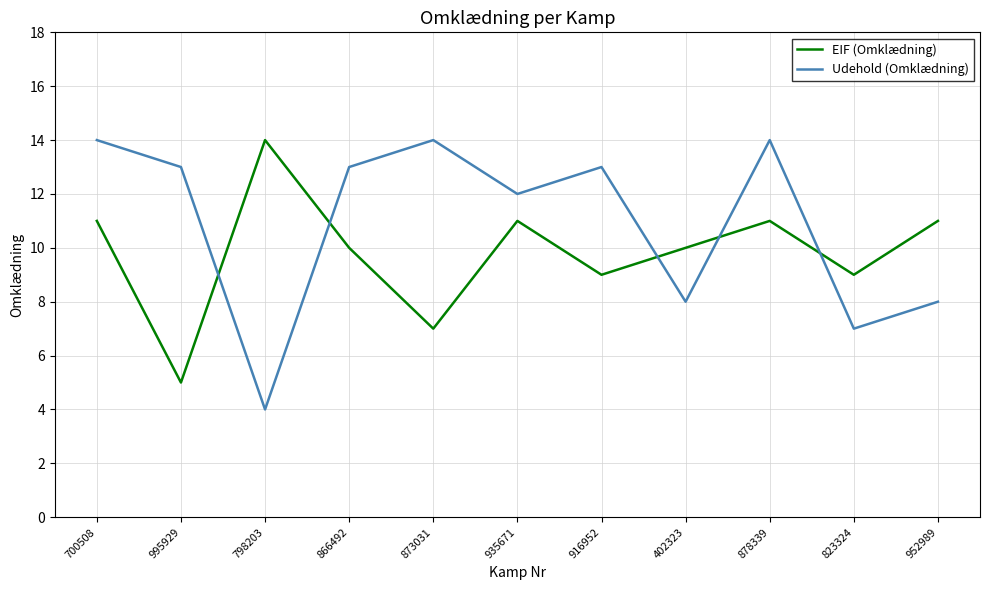

Between which two adjacent categories do EIF (Omklædning) and Udehold (Omklædning) first intersect?

995929 and 798203